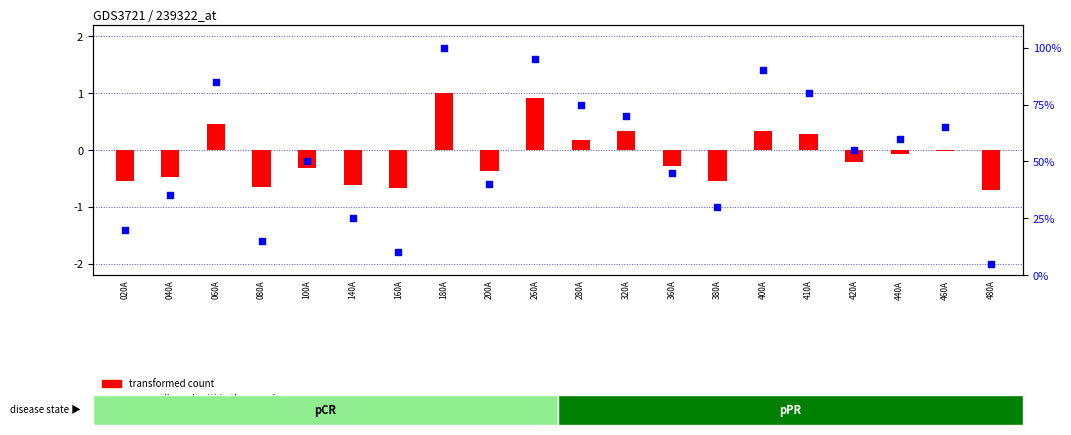

Which series contains the highest Y value?

percentile rank within the sample